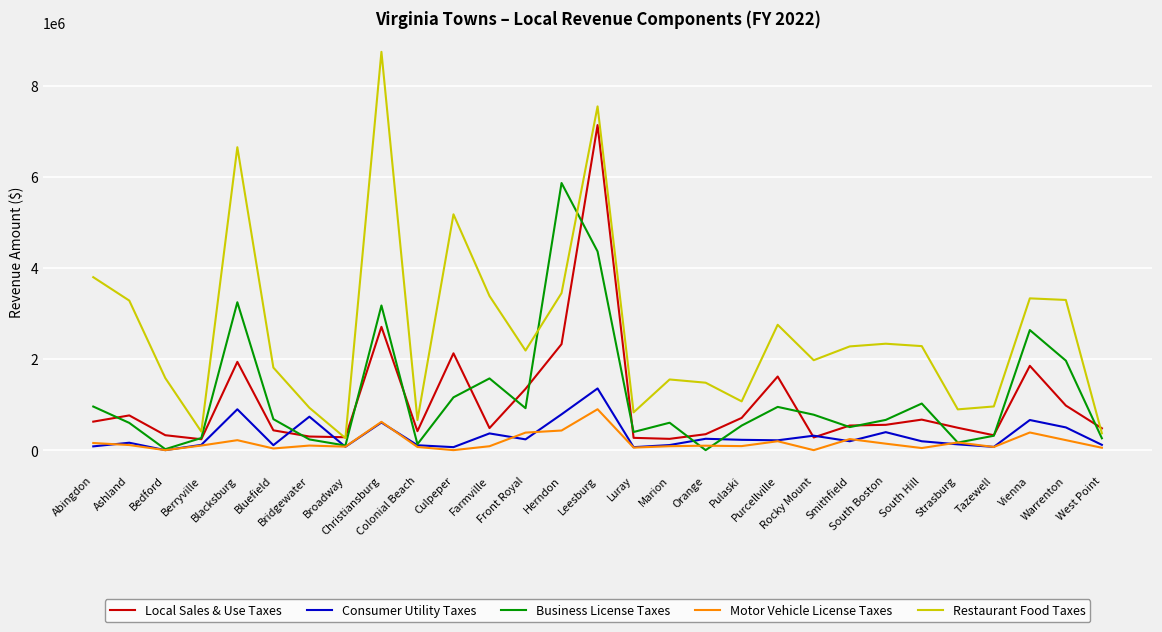

What is the greatest value displayed?

8743128